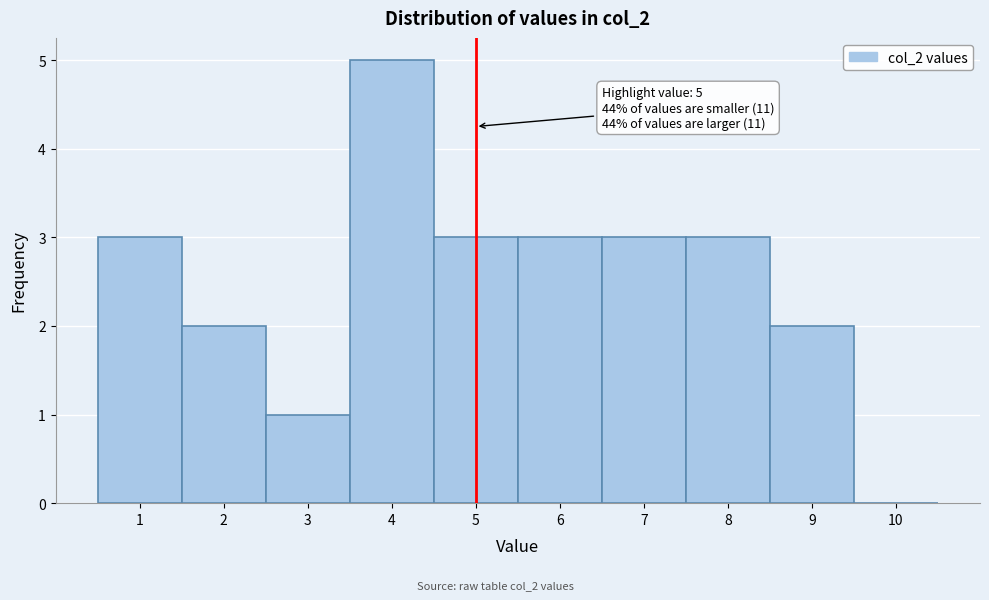

Over which range of the x-axis is the bar tallest?

3.5 to 4.5